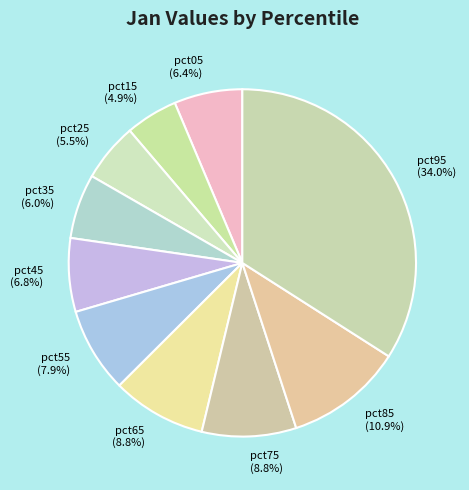

Count the number of slices in the pie.

10